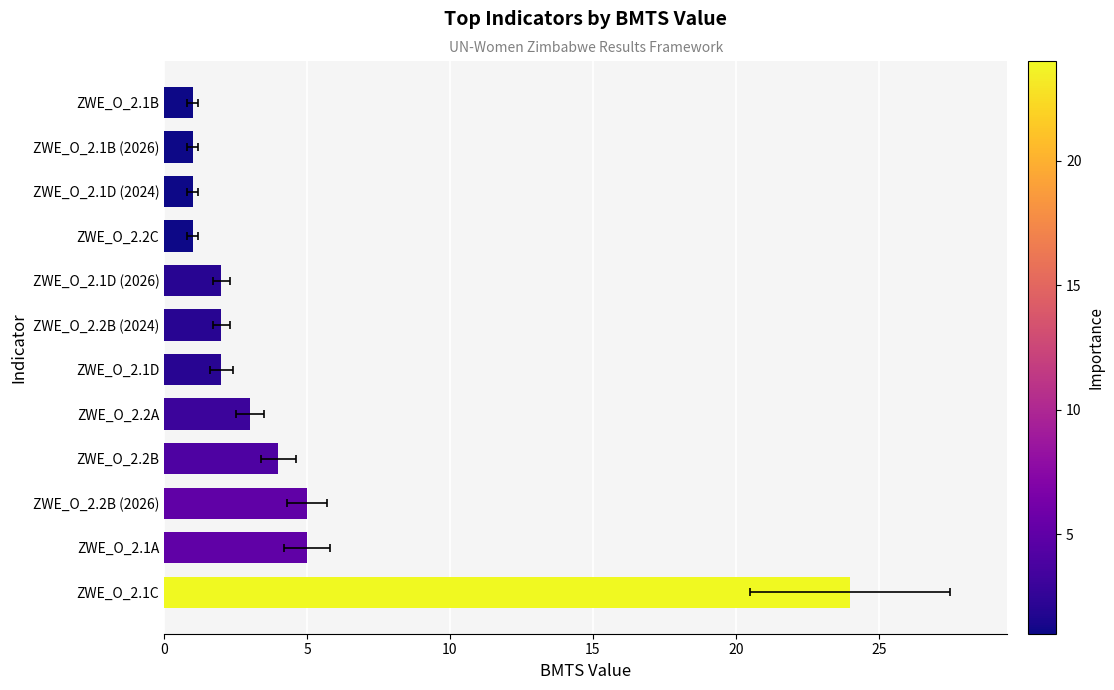

Reading right to left, extract all data points from this chart.

1	1	1	1	2	2	2	3	4	5	5	24